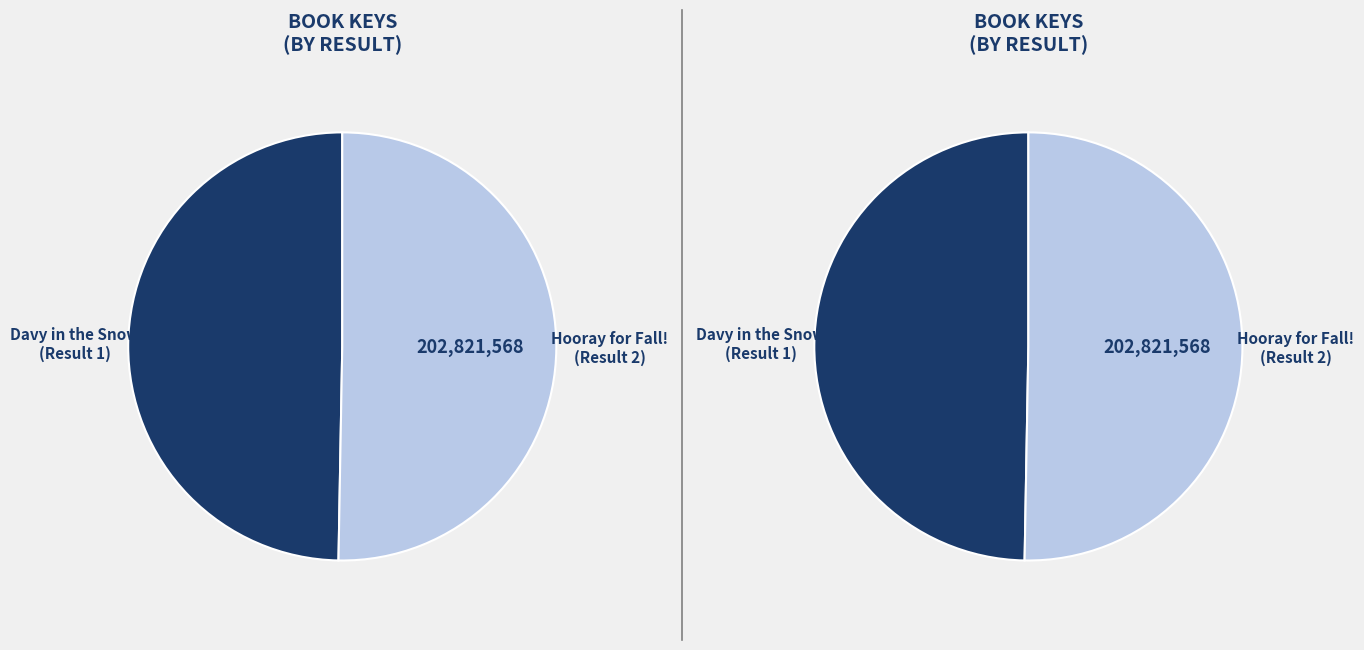

Does any single category account for the majority?

Yes